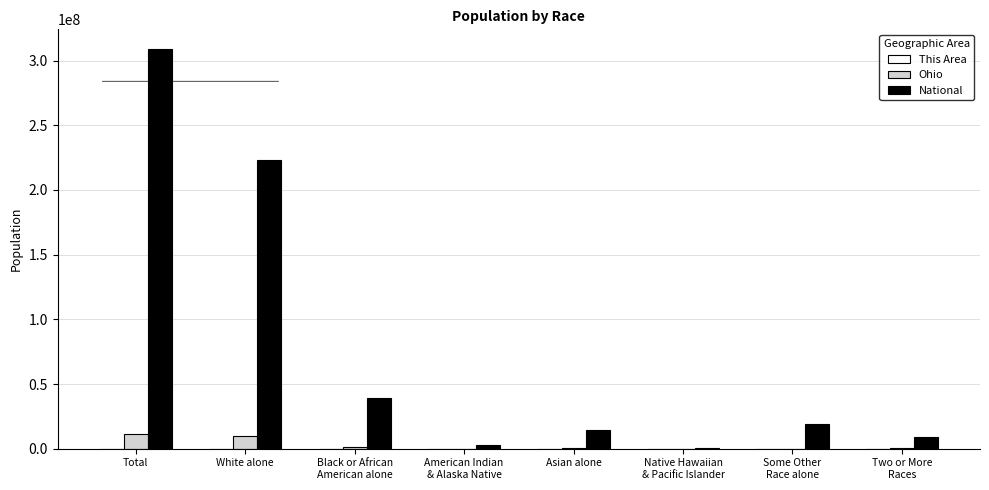

True or false: Ohio has a value of 130030 at Some Other
Race alone.

True